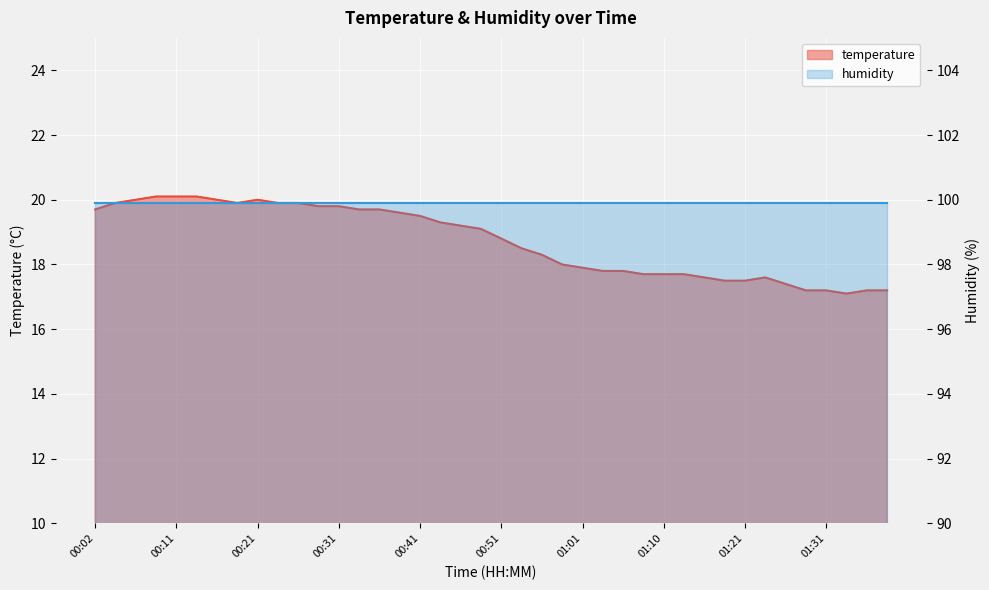

Reading left to right, list all the values displayed in this chart.

00:02=19.7	00:04=19.9	00:06=20.0	00:09=20.1	00:11=20.1	00:14=20.1	00:16=20.0	00:19=19.9	00:21=20.0	00:24=19.9	00:26=19.9	00:29=19.8	00:31=19.8	00:34=19.7	00:36=19.7	00:38=19.6	00:41=19.5	00:43=19.3	00:46=19.2	00:48=19.1	00:51=18.8	00:53=18.5	00:56=18.3	00:58=18.0	01:01=17.9	01:03=17.8	01:06=17.8	01:08=17.7	01:10=17.7	01:13=17.7	01:16=17.6	01:18=17.5	01:21=17.5	01:23=17.6	01:26=17.4	01:28=17.2	01:31=17.2	01:33=17.1	01:36=17.2	01:38=17.2